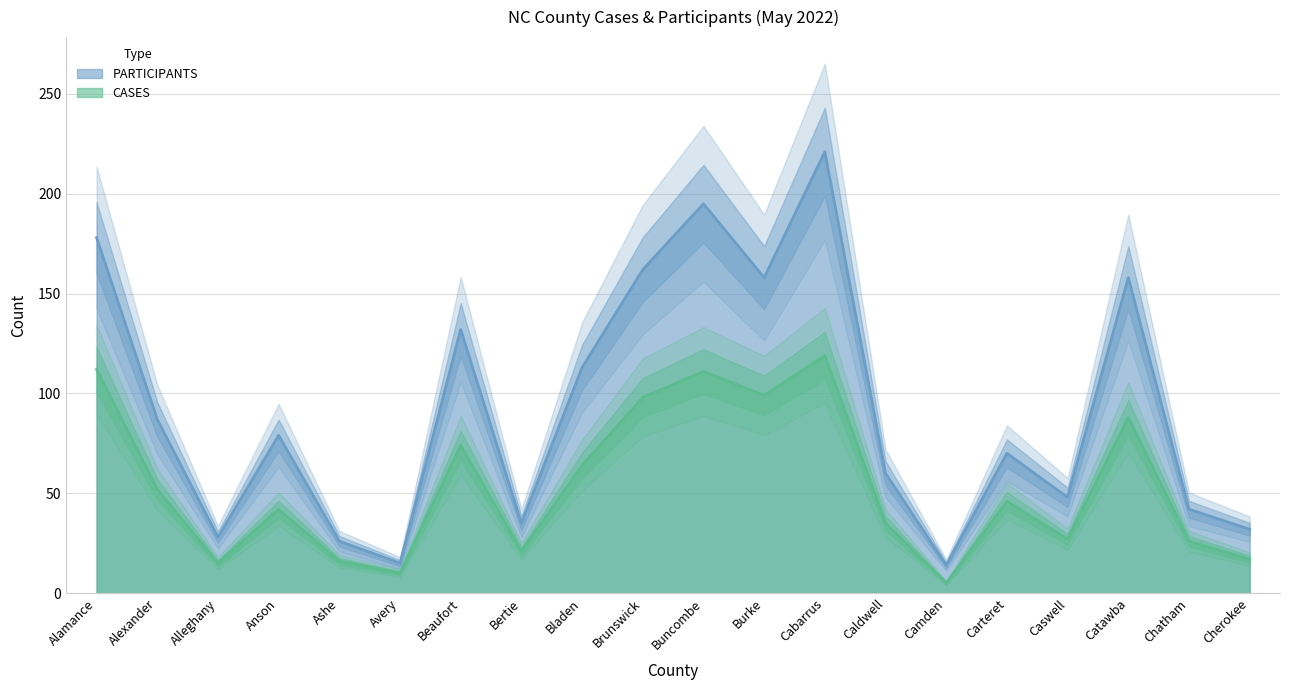

True or false: PARTICIPANTS has a value of 162 at Brunswick.

True